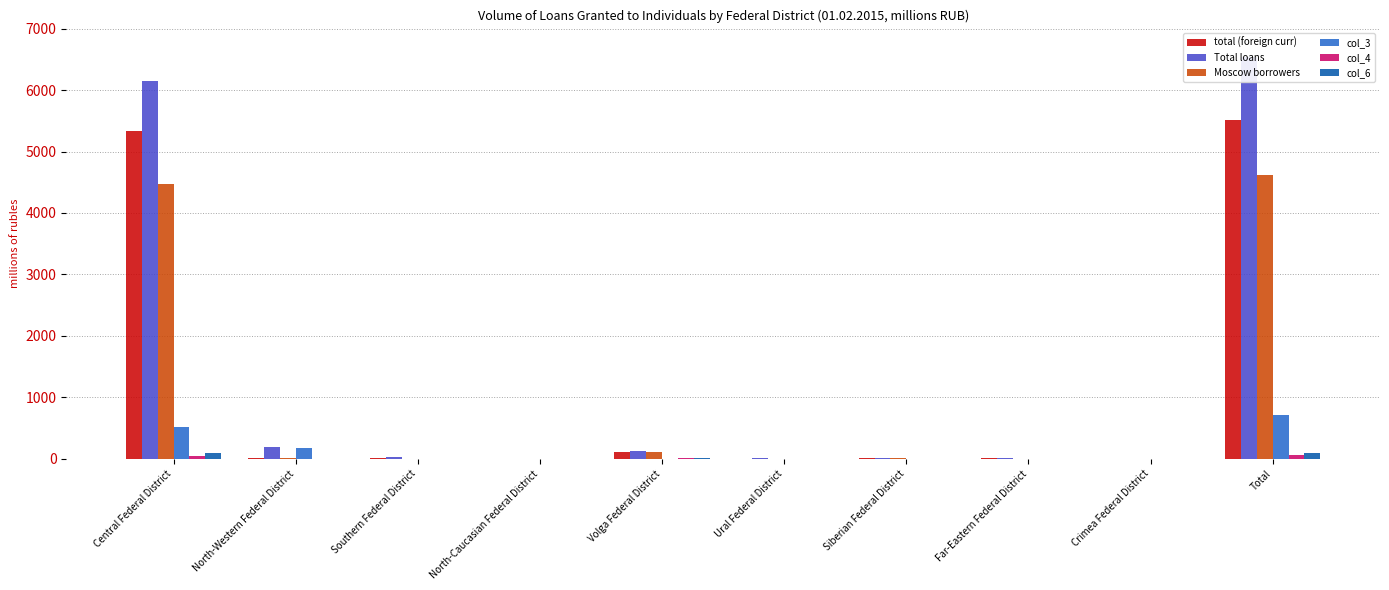

What are all the series names shown in the legend?

total (foreign curr), Total loans, Moscow borrowers, col_3, col_4, col_6